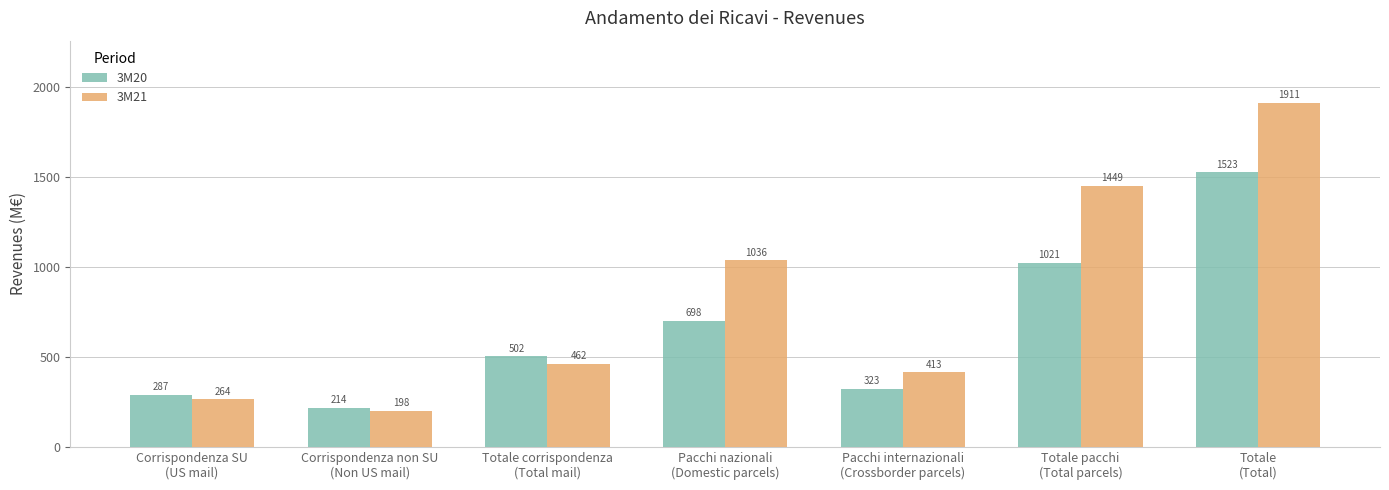

List the series in order of their overall mean, highest first.

3M21, 3M20